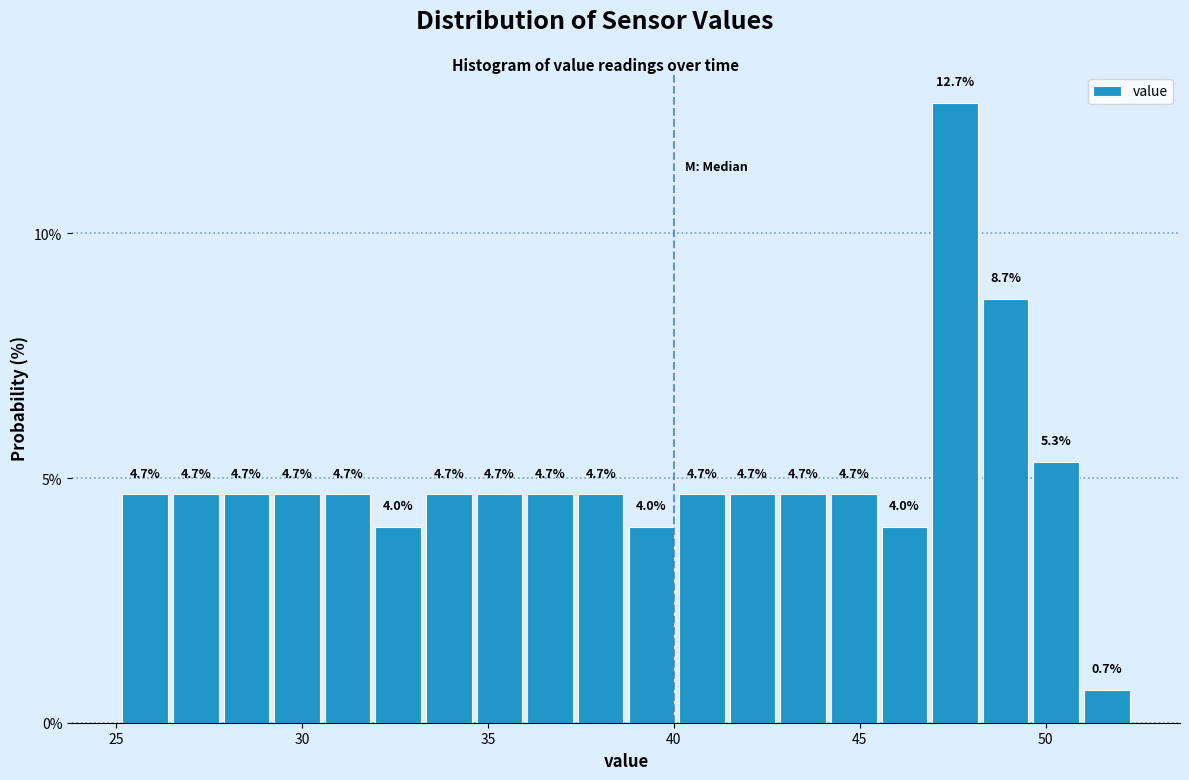

Read against the x-axis, roughly where is the centre of the tallest bar?

47.5